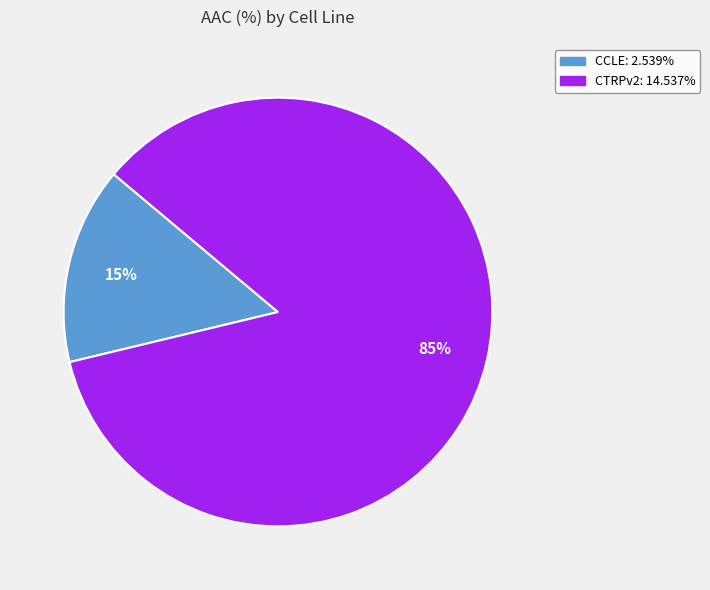

The CCLE slice represents 15% of the pie. True or false?

True